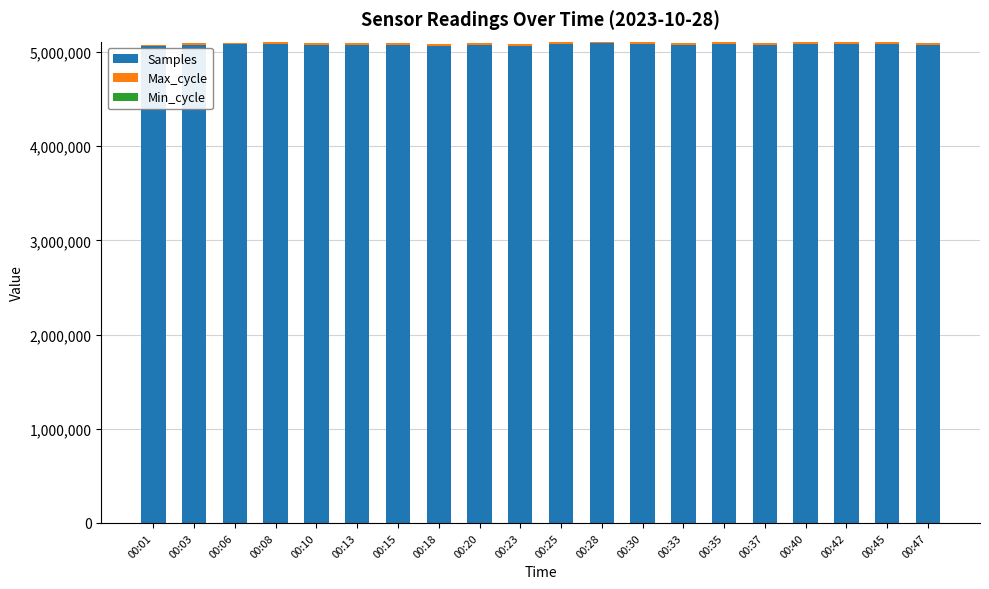

The value of Samples at 00:01 is 7499297. True or false?

False